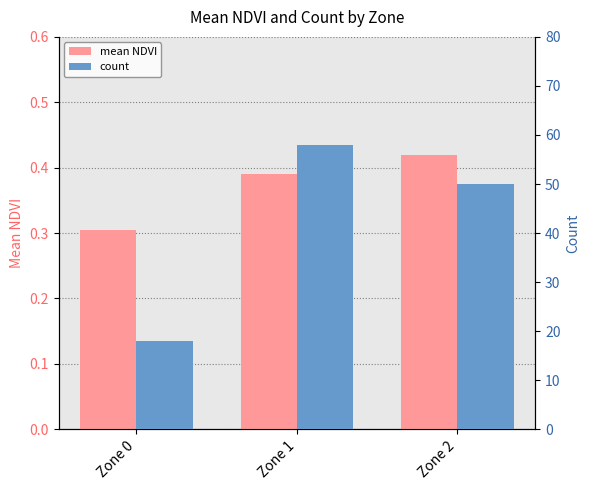

How many groups of bars are there?

3